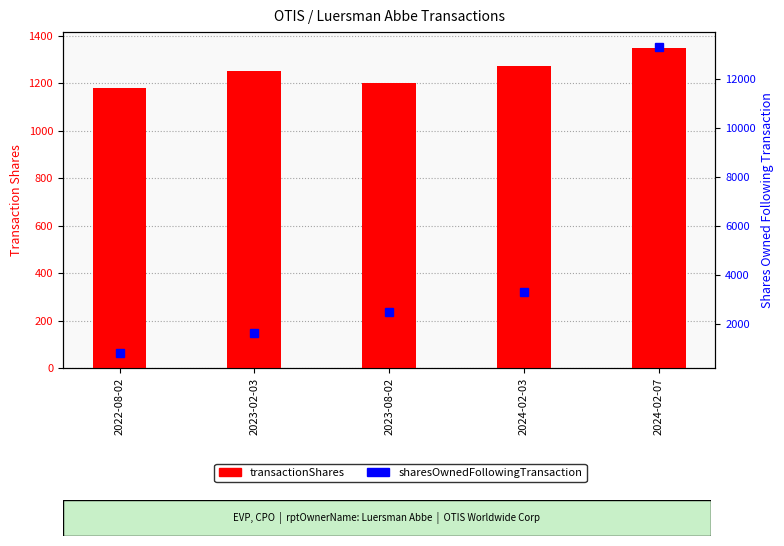

Reading left to right, extract all data points from this chart.

transactionShares: 2022-08-02=1182	2023-02-03=1252	2023-08-02=1200	2024-02-03=1273	2024-02-07=1349
sharesOwnedFollowingTransaction: 2022-08-02=823	2023-02-03=1629	2023-08-02=2465	2024-02-03=3294	2024-02-07=13285